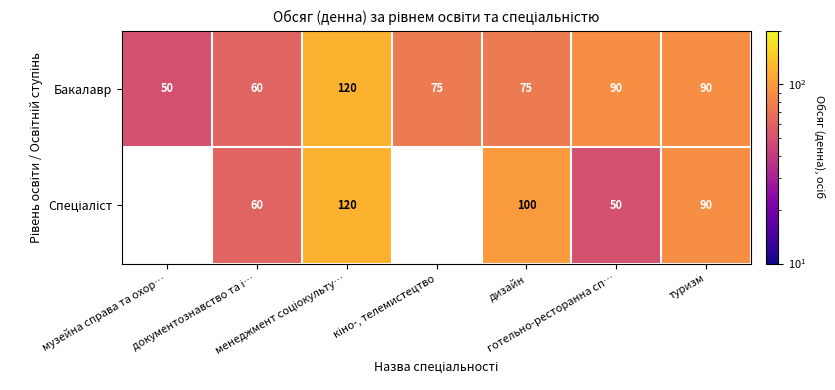

How many Бакалавр values are between 60 and 90?

5